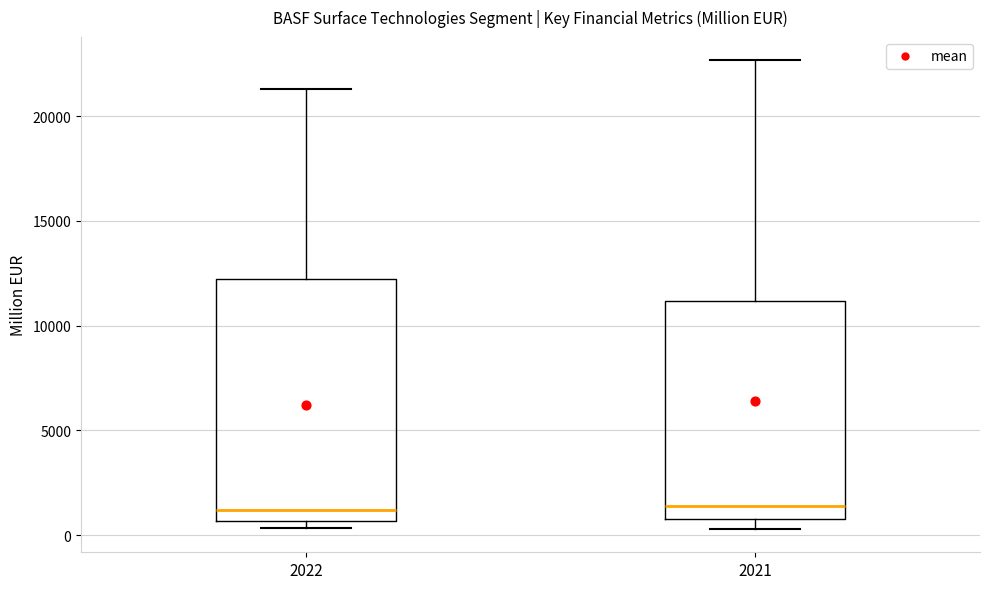

Where is the lower edge of the box at x = 2021 on the y-axis? The values are not printed on the chart, so give them approximately, as read against the axis.

1000